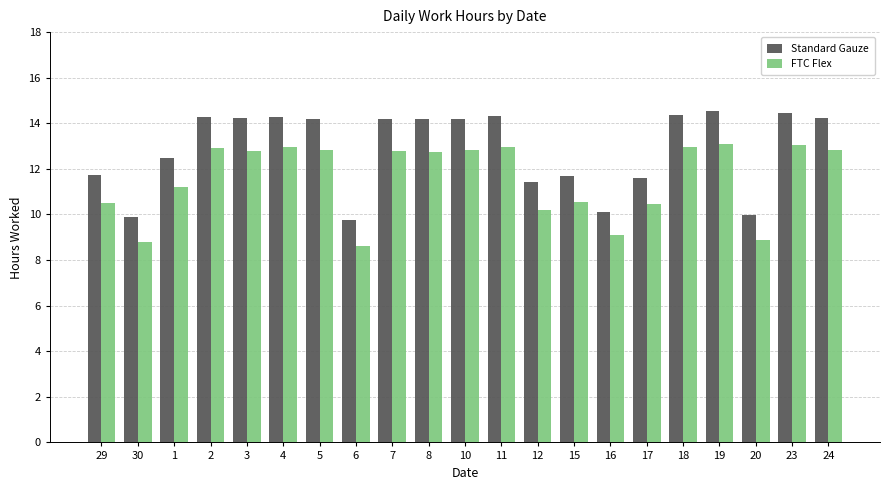

What are all the series names shown in the legend?

Standard Gauze, FTC Flex